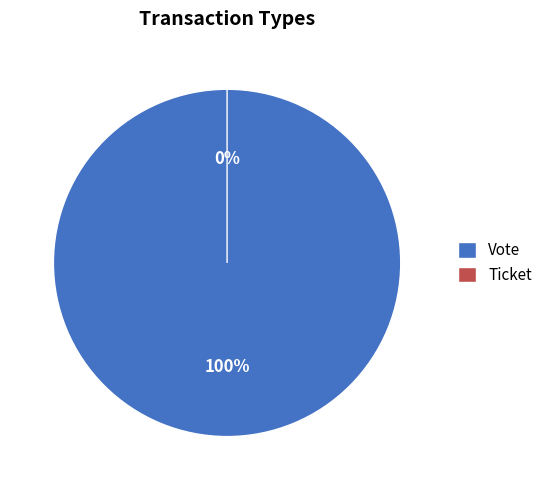

The Vote slice represents 100% of the pie. True or false?

True